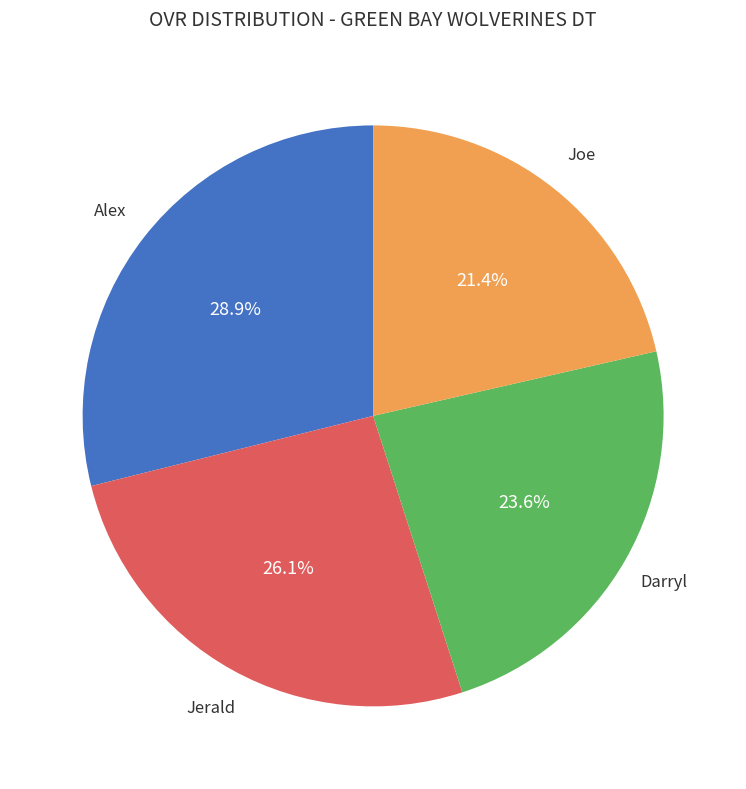

How many slices are in this pie chart?

4